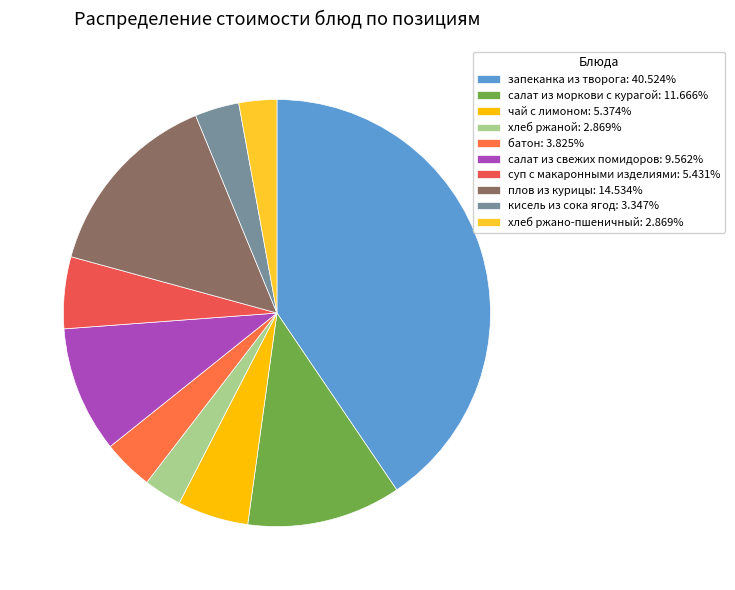

Is the sum of салат из свежих помидоров and чай с лимоном greater than half?

No